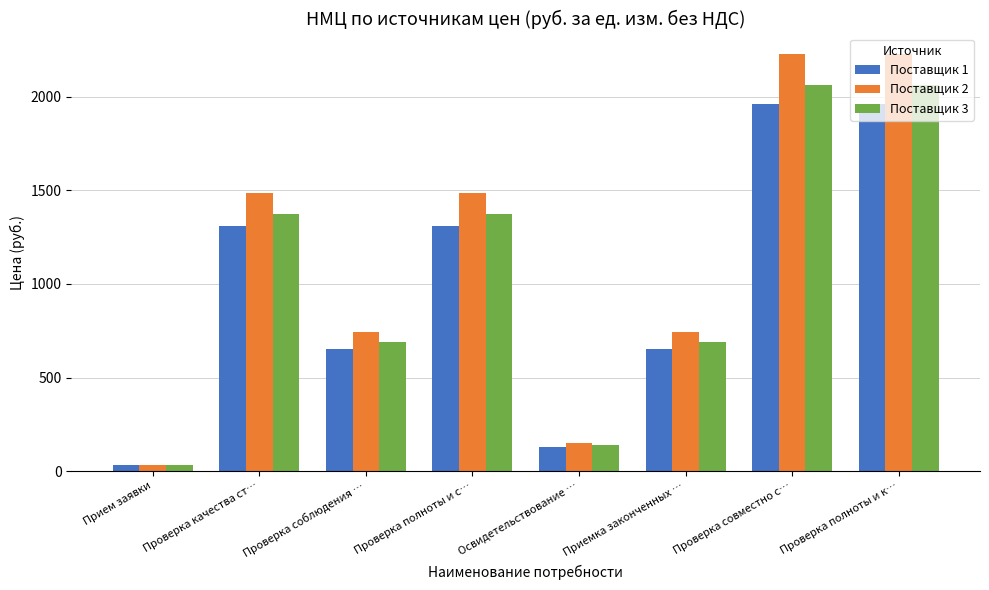

List the series in order of their peak value, highest first.

Поставщик 2, Поставщик 3, Поставщик 1